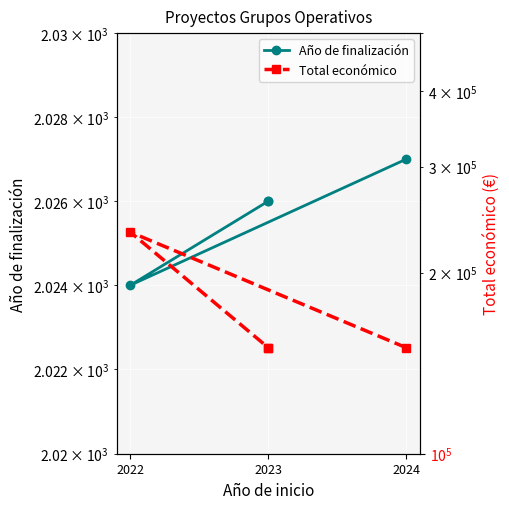

The value of Año de finalización at 2023 is 3159. True or false?

False